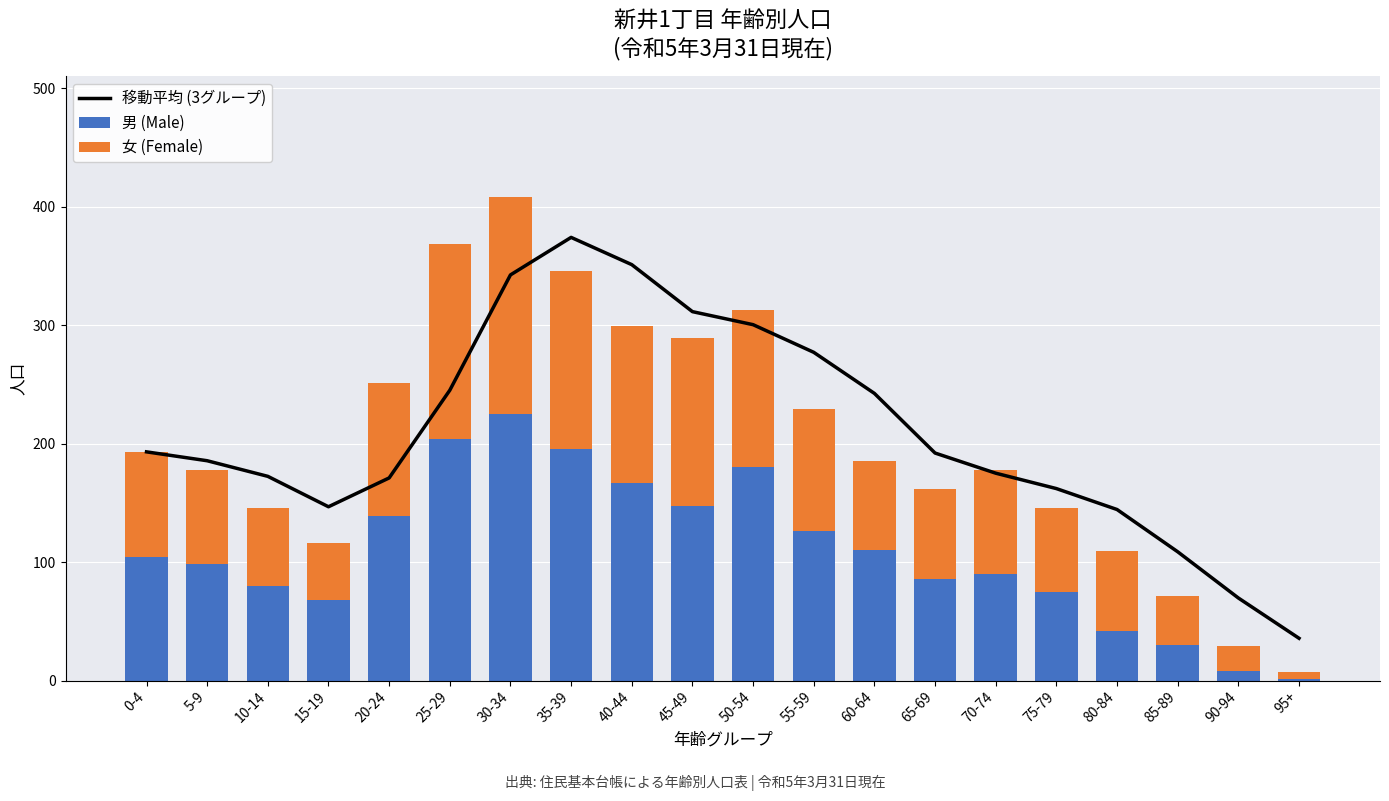

How many data points in 移動平均 (3グループ) are above 192?

9